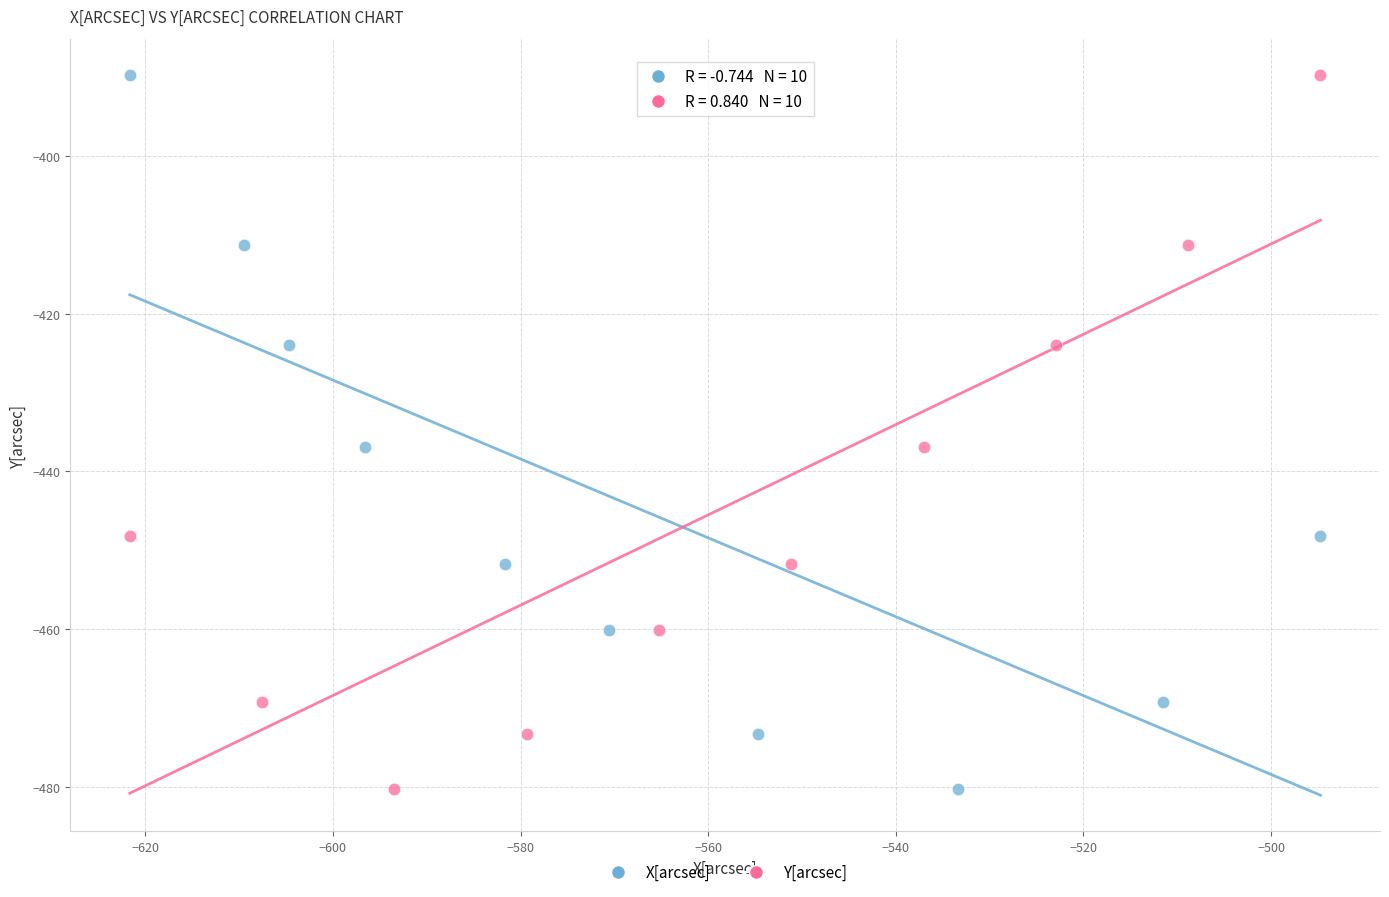

What are all the series names shown in the legend?

X[arcsec], Y[arcsec]